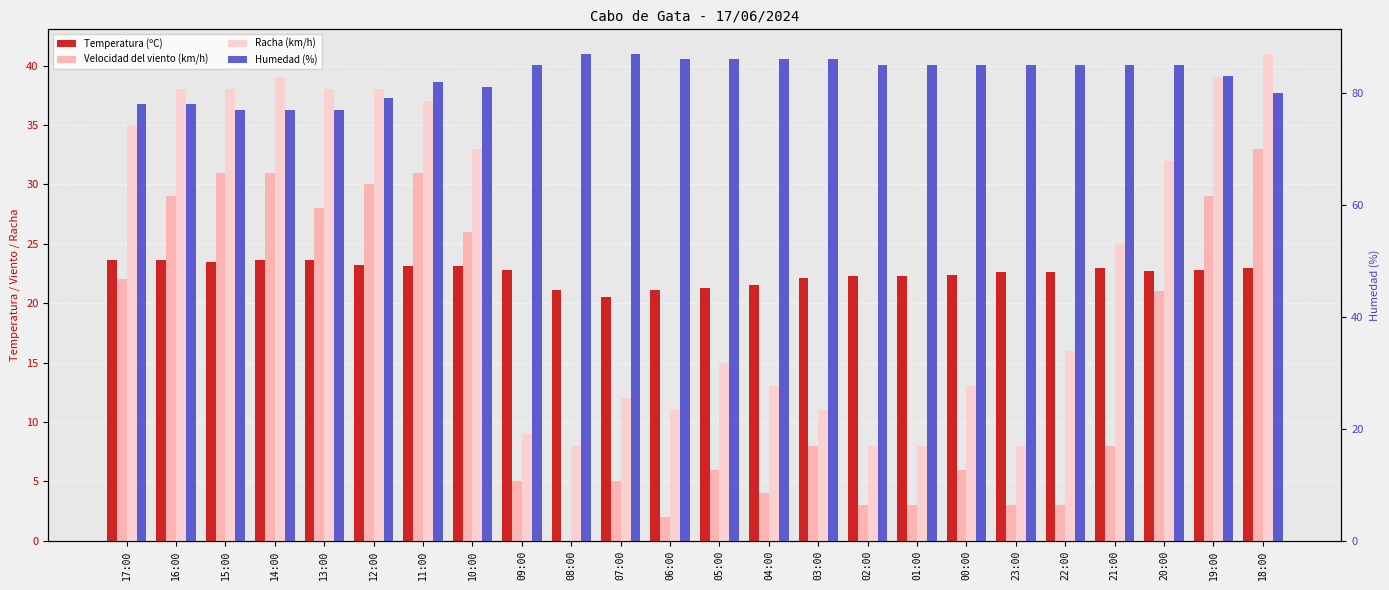

What is the label of the 13th bar from the left?

05:00